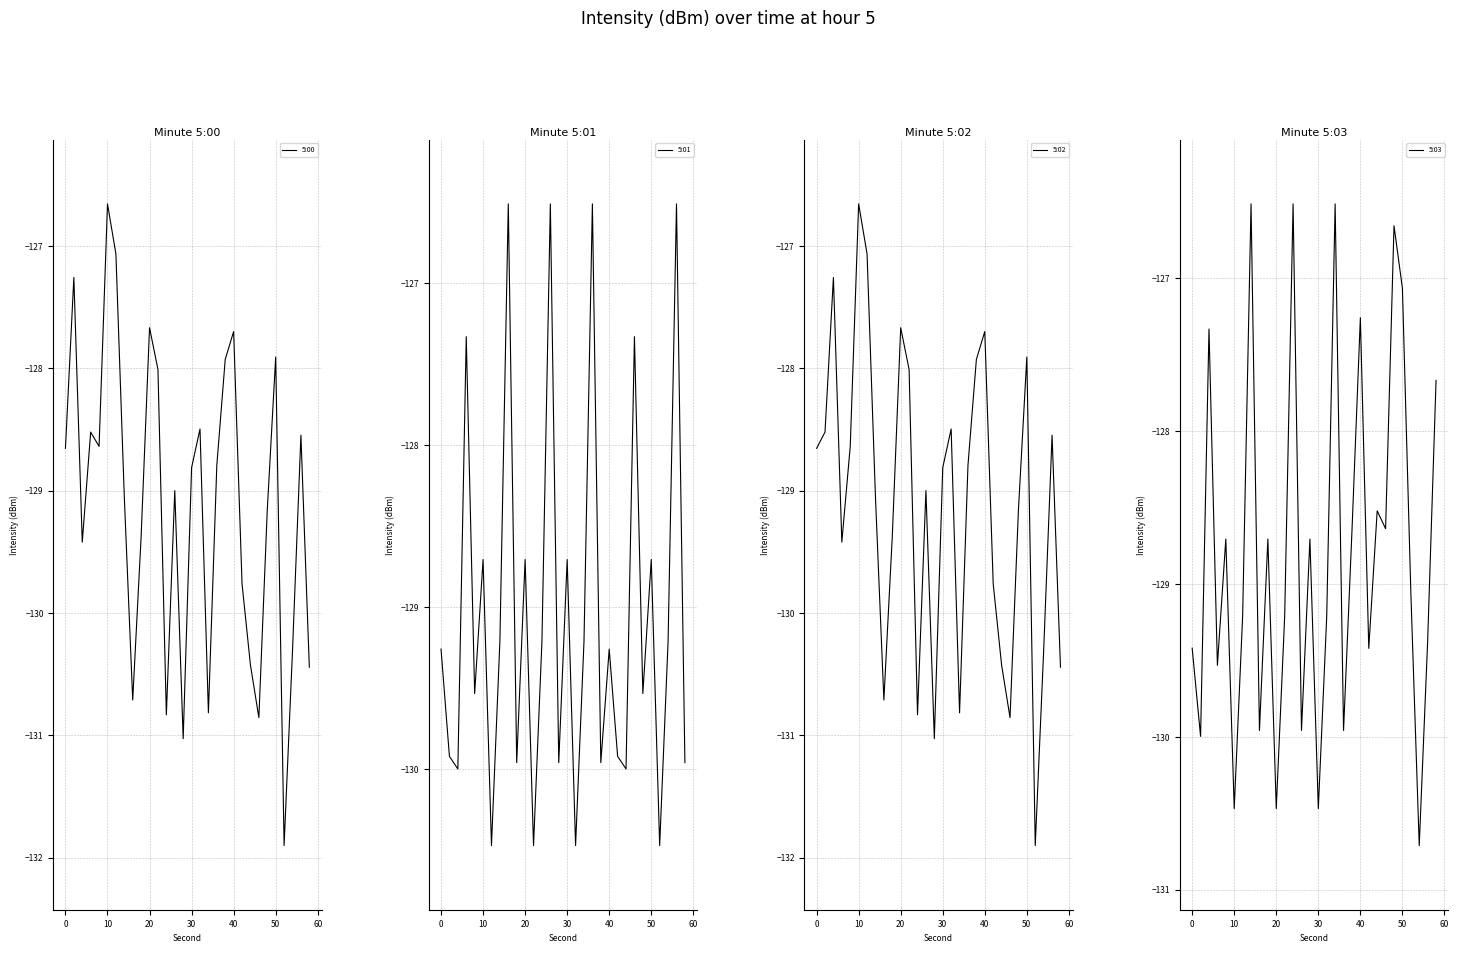

True or false: 5:00 has a value of -127.7 at 40.

True